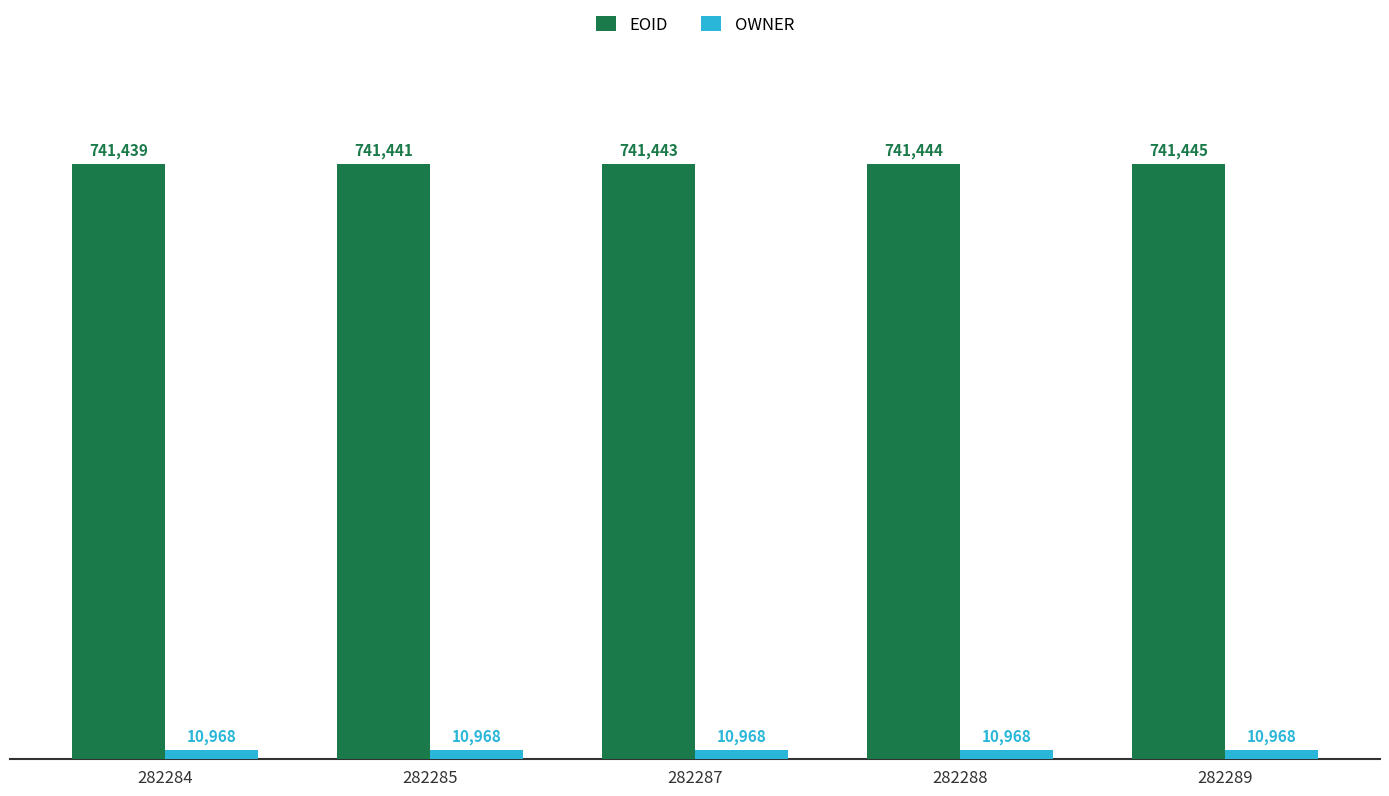

Which category has the lowest value in the EOID series?

282284